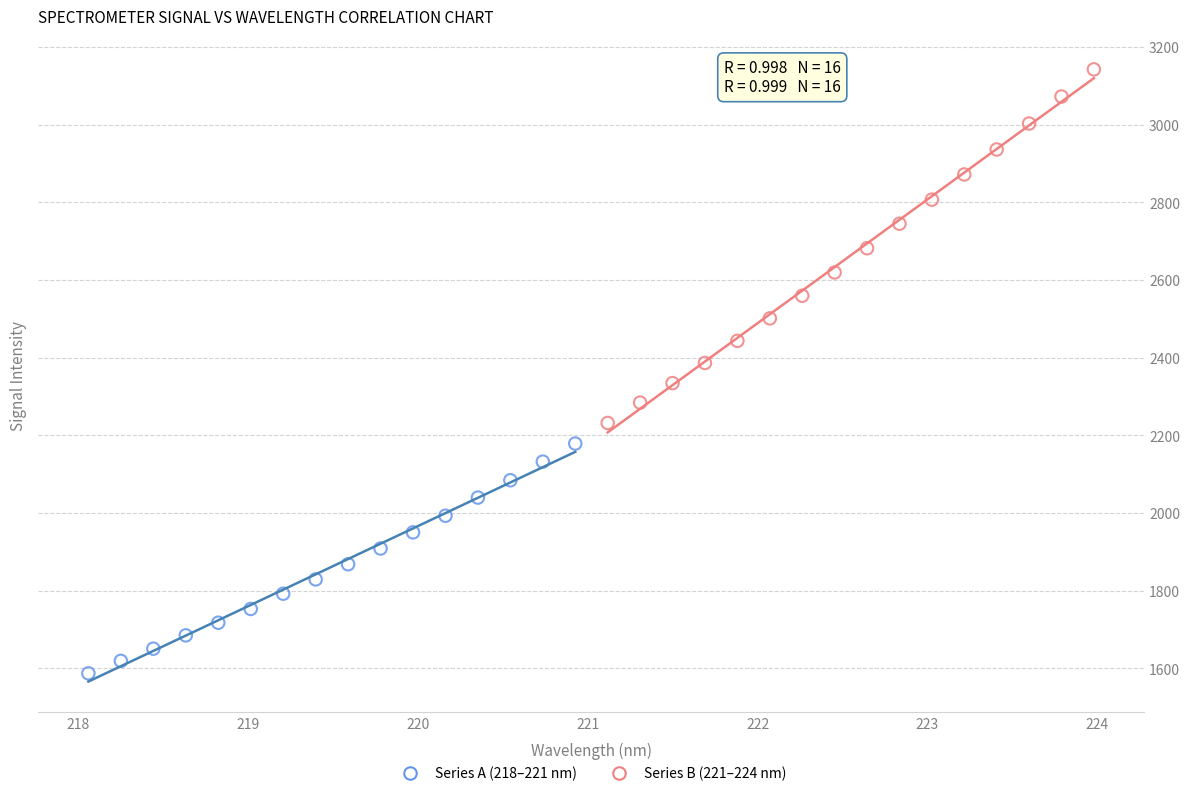

Which series reaches the maximum Y coordinate?

Series B (221–224 nm)